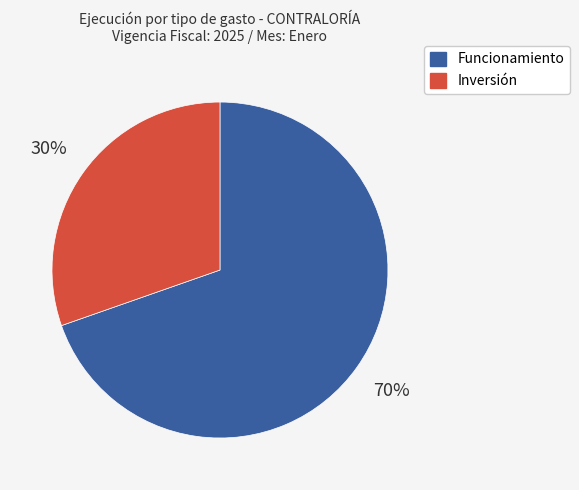

To the nearest percent, what percentage of the pie is Inversión?

30%